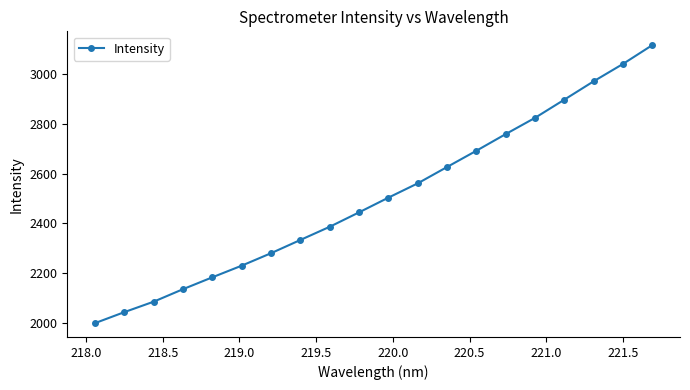

What is the maximum value shown in the chart?

3115.1